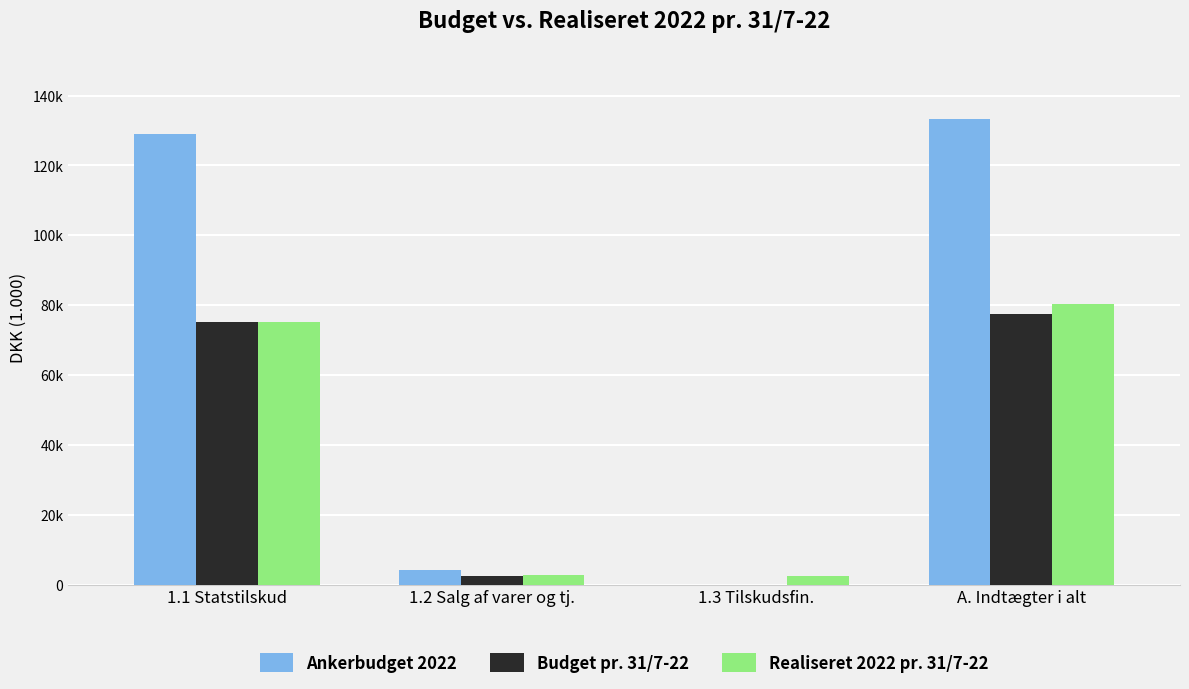

Which series changed the most between 1.1 Statstilskud and 1.3 Tilskudsfin.?

Ankerbudget 2022